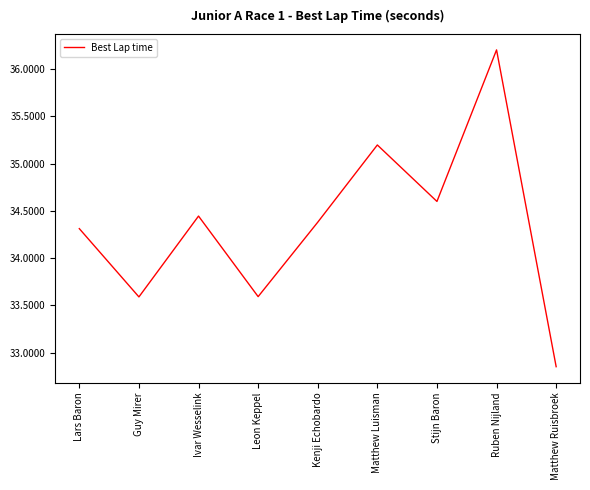

At which category does the chart reach its minimum across all series?

Matthew Ruisbroek